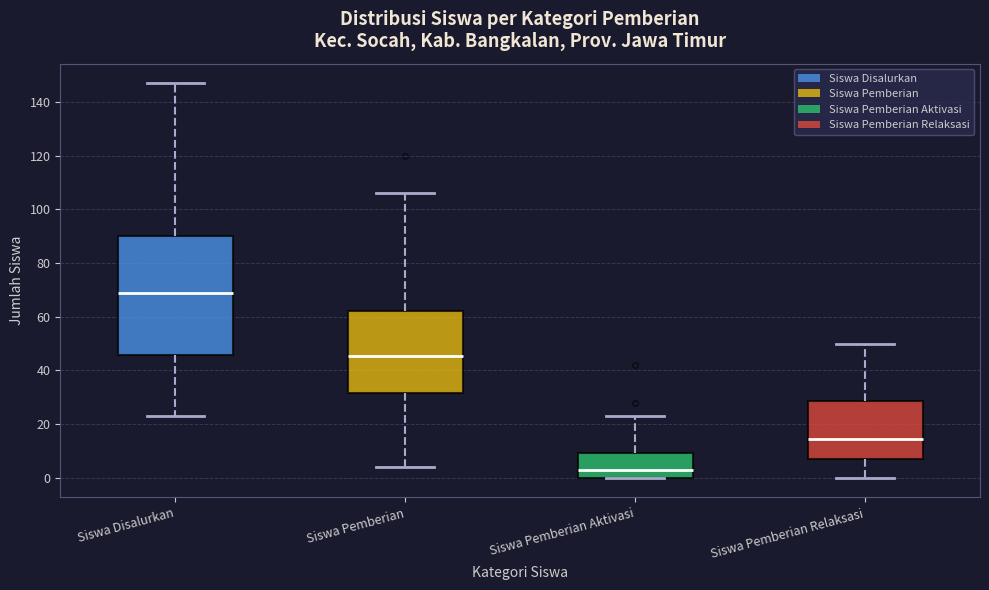

Which box's median line is the highest?

Siswa Disalurkan